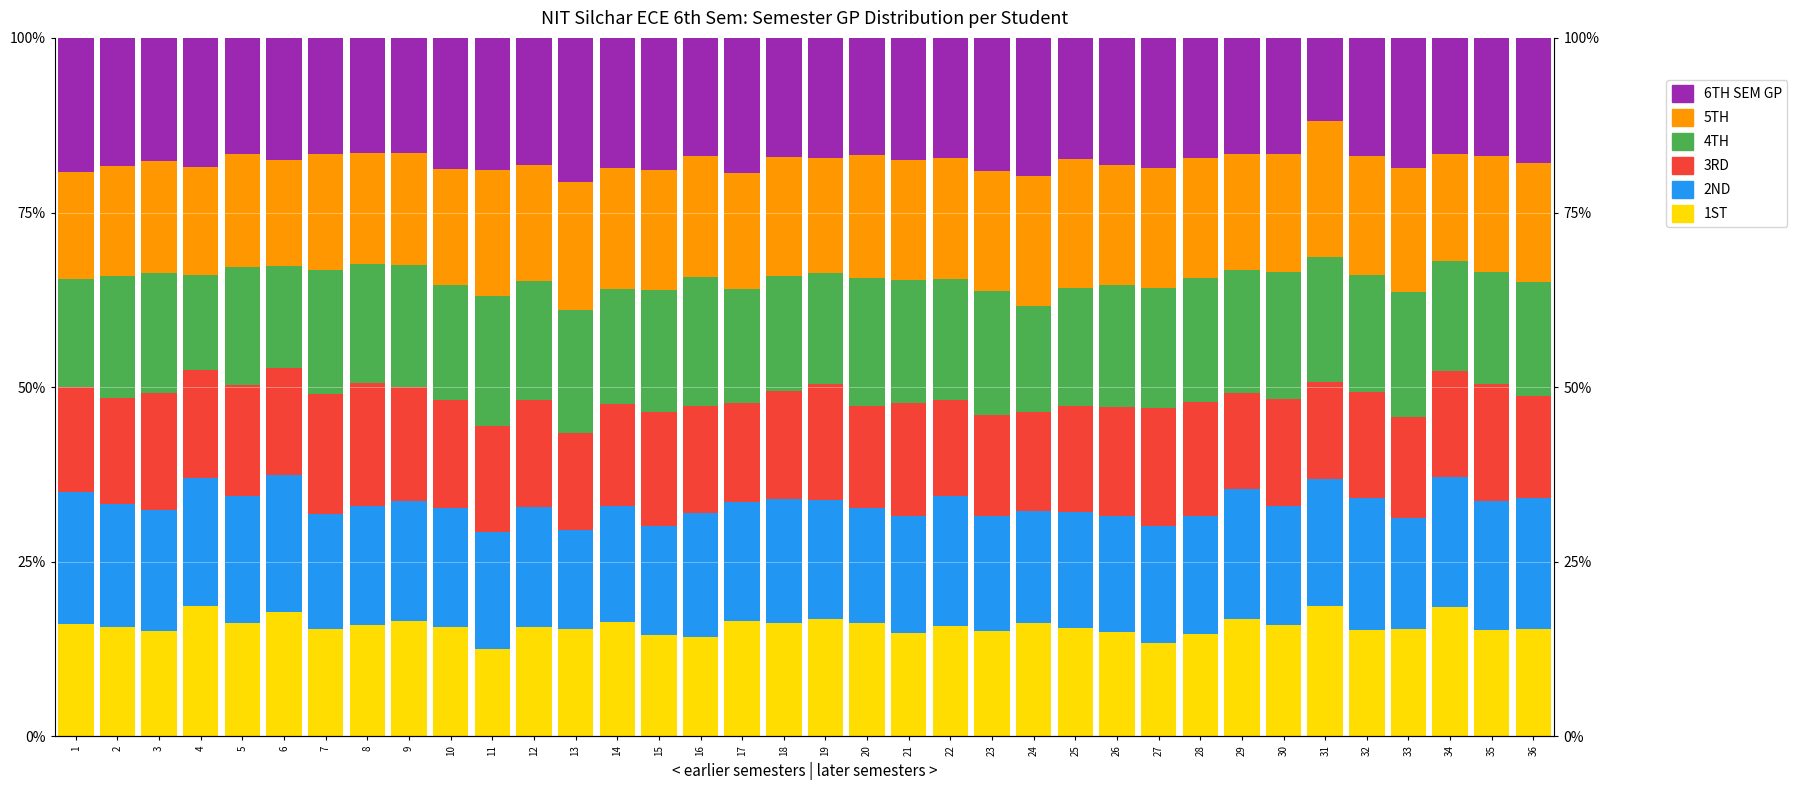

Reading right to left, extract all data points from this chart.

1ST: 15.3	15.3	18.5	15.4	15.3	18.7	16.0	16.8	14.7	13.4	14.9	15.5	16.3	15.1	15.8	14.8	16.2	16.8	16.2	16.6	14.2	14.5	16.4	15.4	15.7	12.6	15.6	16.6	16.0	15.4	17.8	16.2	18.7	15.2	15.6	16.1
2ND: 18.8	18.4	18.7	15.9	18.9	18.1	17.1	18.5	16.9	16.8	16.7	16.7	16.1	16.4	18.7	16.9	16.5	17.1	17.9	17.0	17.7	15.7	16.5	14.2	17.2	16.7	17.0	17.1	17.0	16.4	19.7	18.2	18.3	17.2	17.6	18.9
3RD: 14.6	16.8	15.2	14.5	15.2	14.0	15.3	13.9	16.3	16.8	15.6	15.1	14.1	14.5	13.7	16.1	14.5	16.5	15.4	14.2	15.4	16.3	14.5	13.8	15.3	15.2	15.5	16.2	17.6	17.2	15.3	15.9	15.6	16.8	15.2	15.0
4TH: 16.2	16.0	15.6	17.9	16.8	17.9	18.2	17.6	17.7	17.3	17.4	17.0	15.2	17.7	17.3	17.6	18.4	15.9	16.5	16.3	18.4	17.6	16.5	17.6	17.0	18.5	16.4	17.5	17.0	17.7	14.6	16.9	13.5	17.1	17.4	15.4
5TH: 17.1	16.5	15.4	17.7	17.1	19.5	16.8	16.6	17.2	17.2	17.3	18.4	18.7	17.2	17.3	17.1	17.6	16.4	17.0	16.7	17.4	17.2	17.4	18.4	16.7	18.1	16.6	16.0	16.0	16.7	15.1	16.1	15.6	16.0	15.9	15.4
6TH SEM GP: 17.8	16.9	16.6	18.6	16.9	11.9	16.7	16.6	17.3	18.6	18.2	17.4	19.7	19.1	17.2	17.5	16.7	17.2	17.1	19.3	16.9	18.8	18.6	20.6	18.2	18.9	18.8	16.4	16.4	16.6	17.5	16.6	18.4	17.7	18.3	19.2